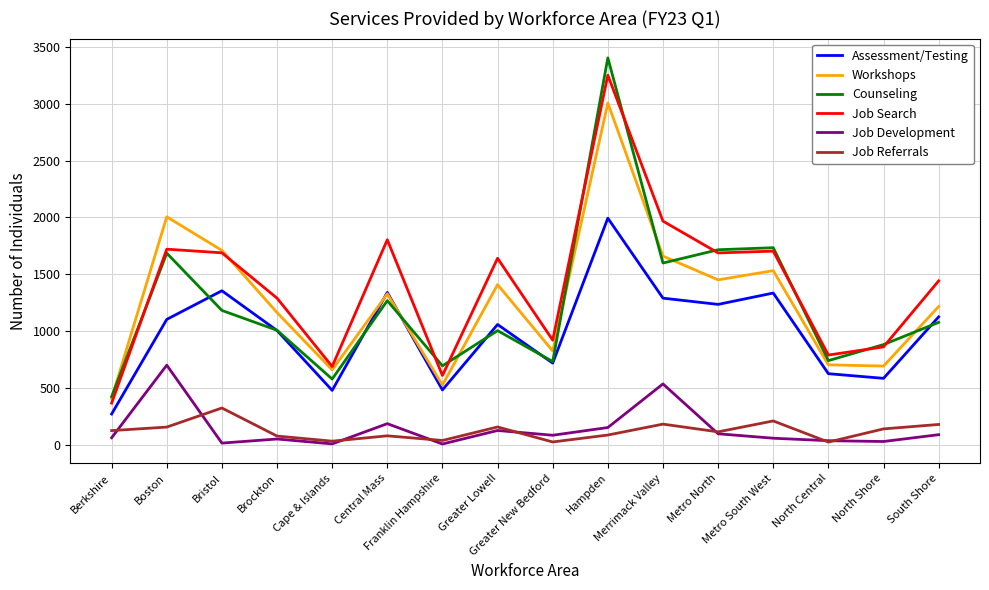

At which label does Job Development first exceed 82?

Boston